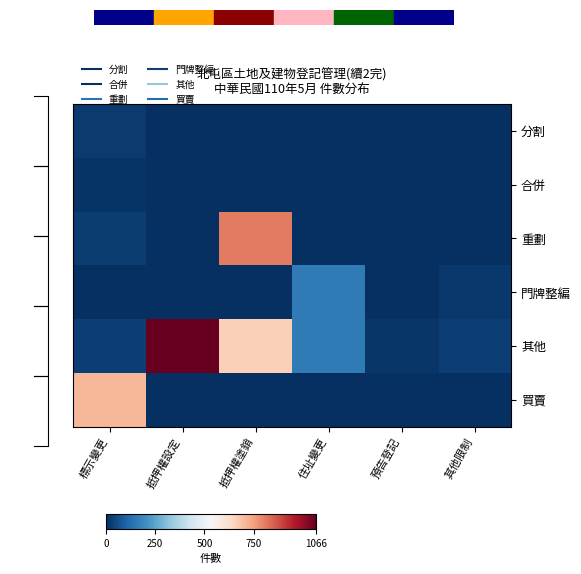

At 預告登記, list the series in order from smallest to largest.

分割, 合併, 重劃, 門牌整編, 買賣, 其他